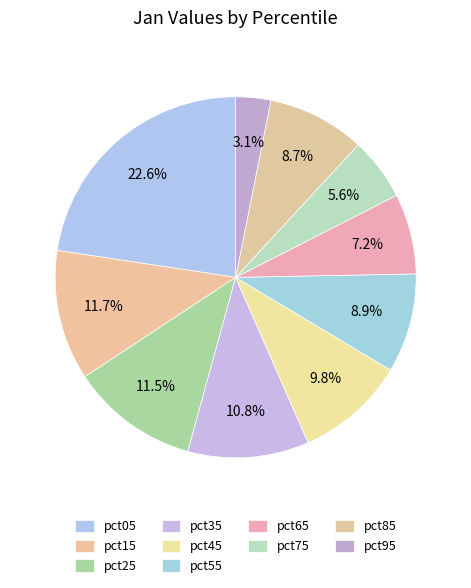

Combined, what portion of the pie is pct05 and pct95?

25.7%